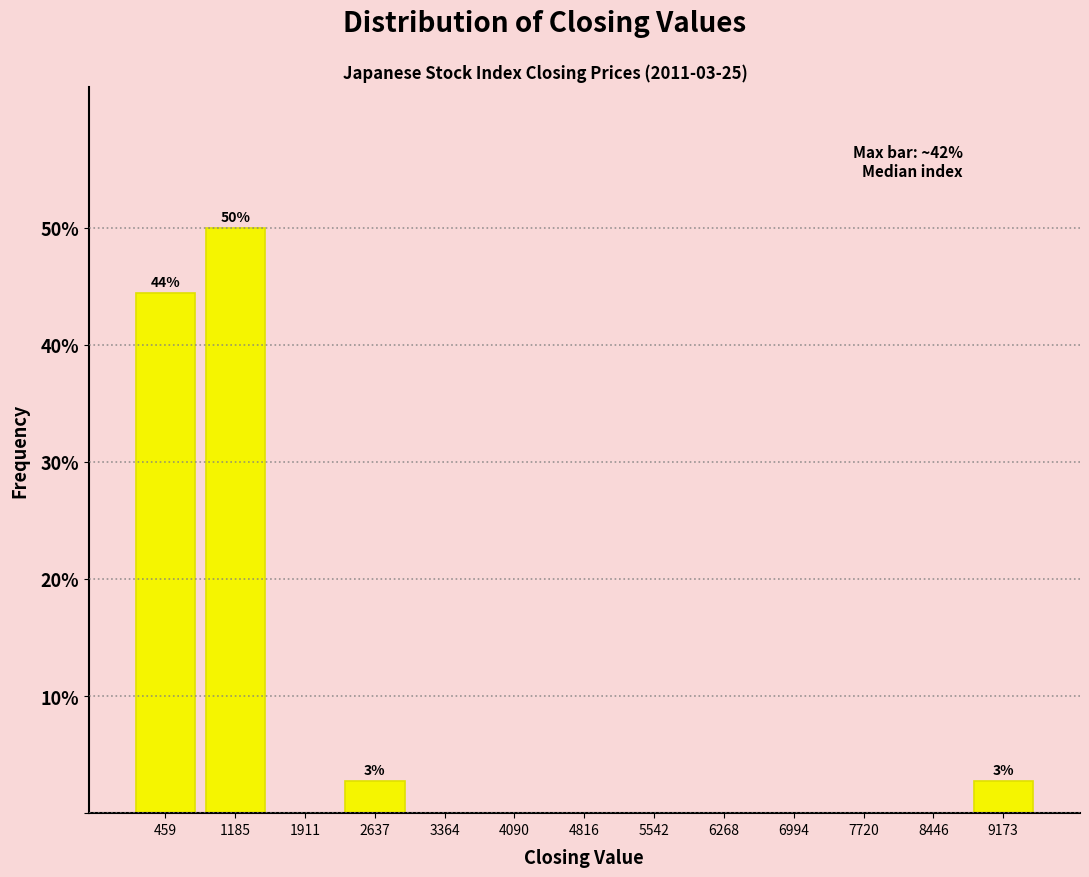

Over which range of the x-axis is the bar tallest?

800 to 1500